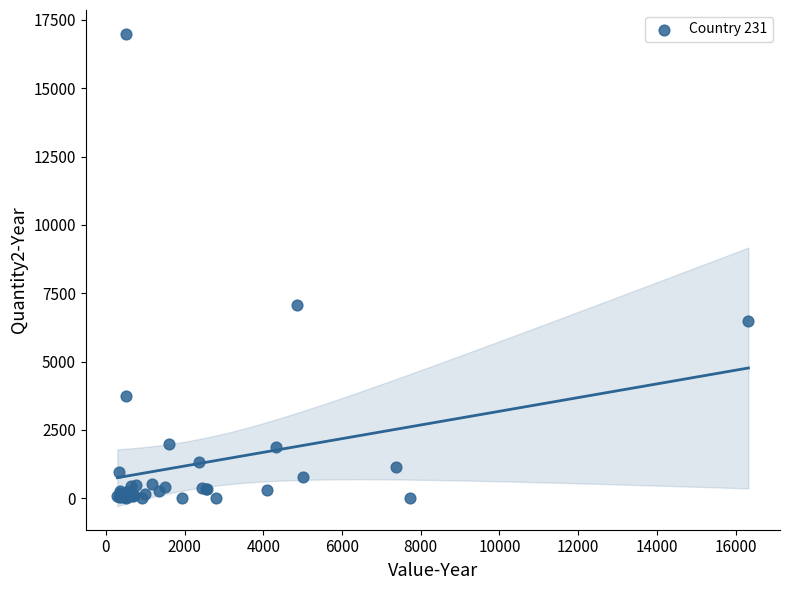

What Y value in the scatter plot is closest to 8501?

7080